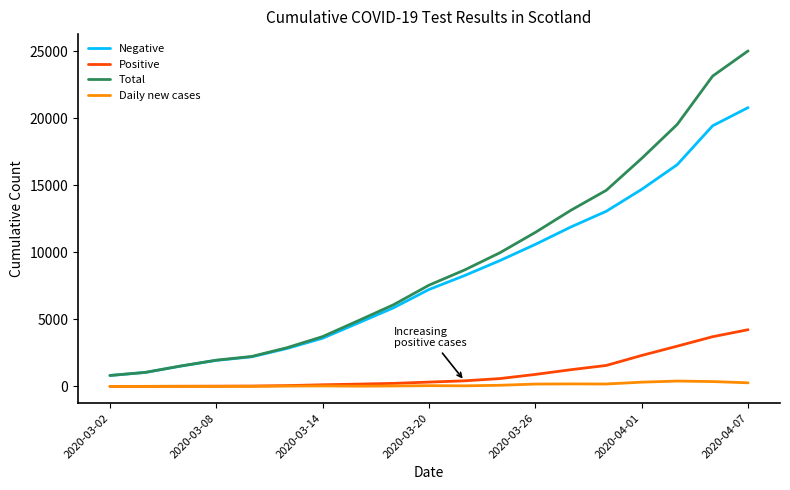

True or false: Daily new cases and Negative cross at least once.

False